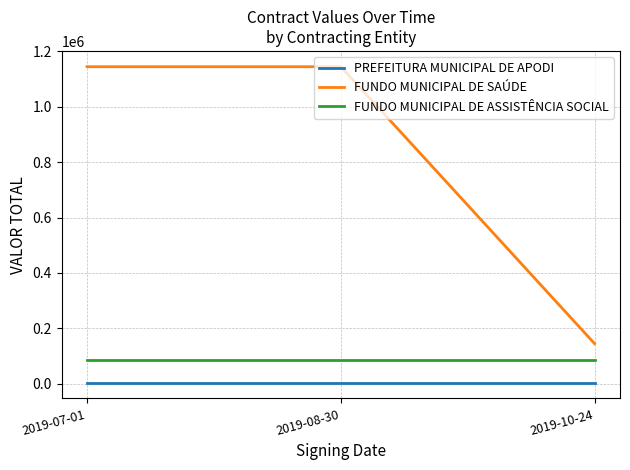

Which series has the largest range (max minus min)?

FUNDO MUNICIPAL DE SAÚDE